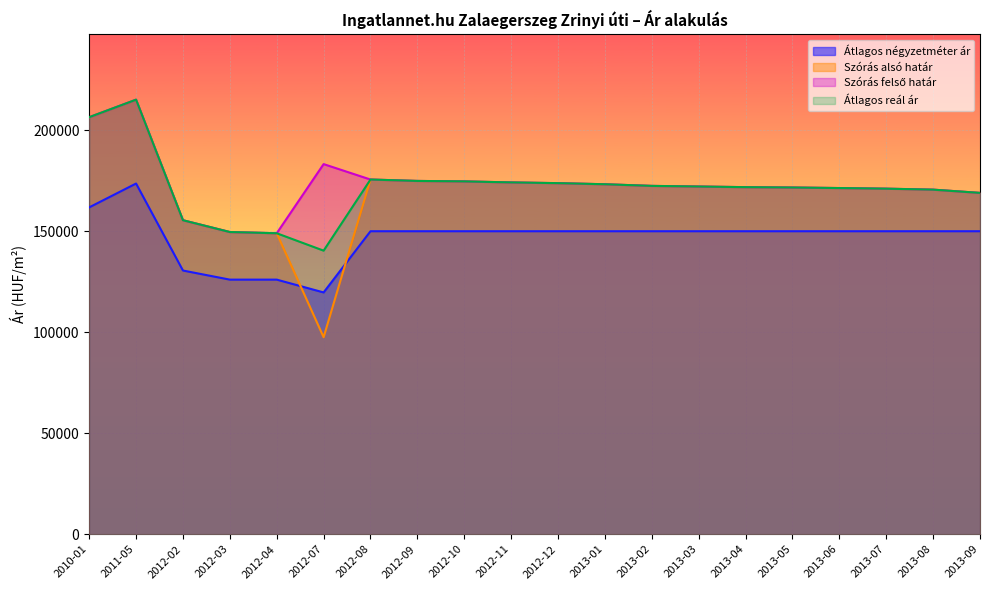

Between 2012-11 and 2013-08, which is larger?

2012-11